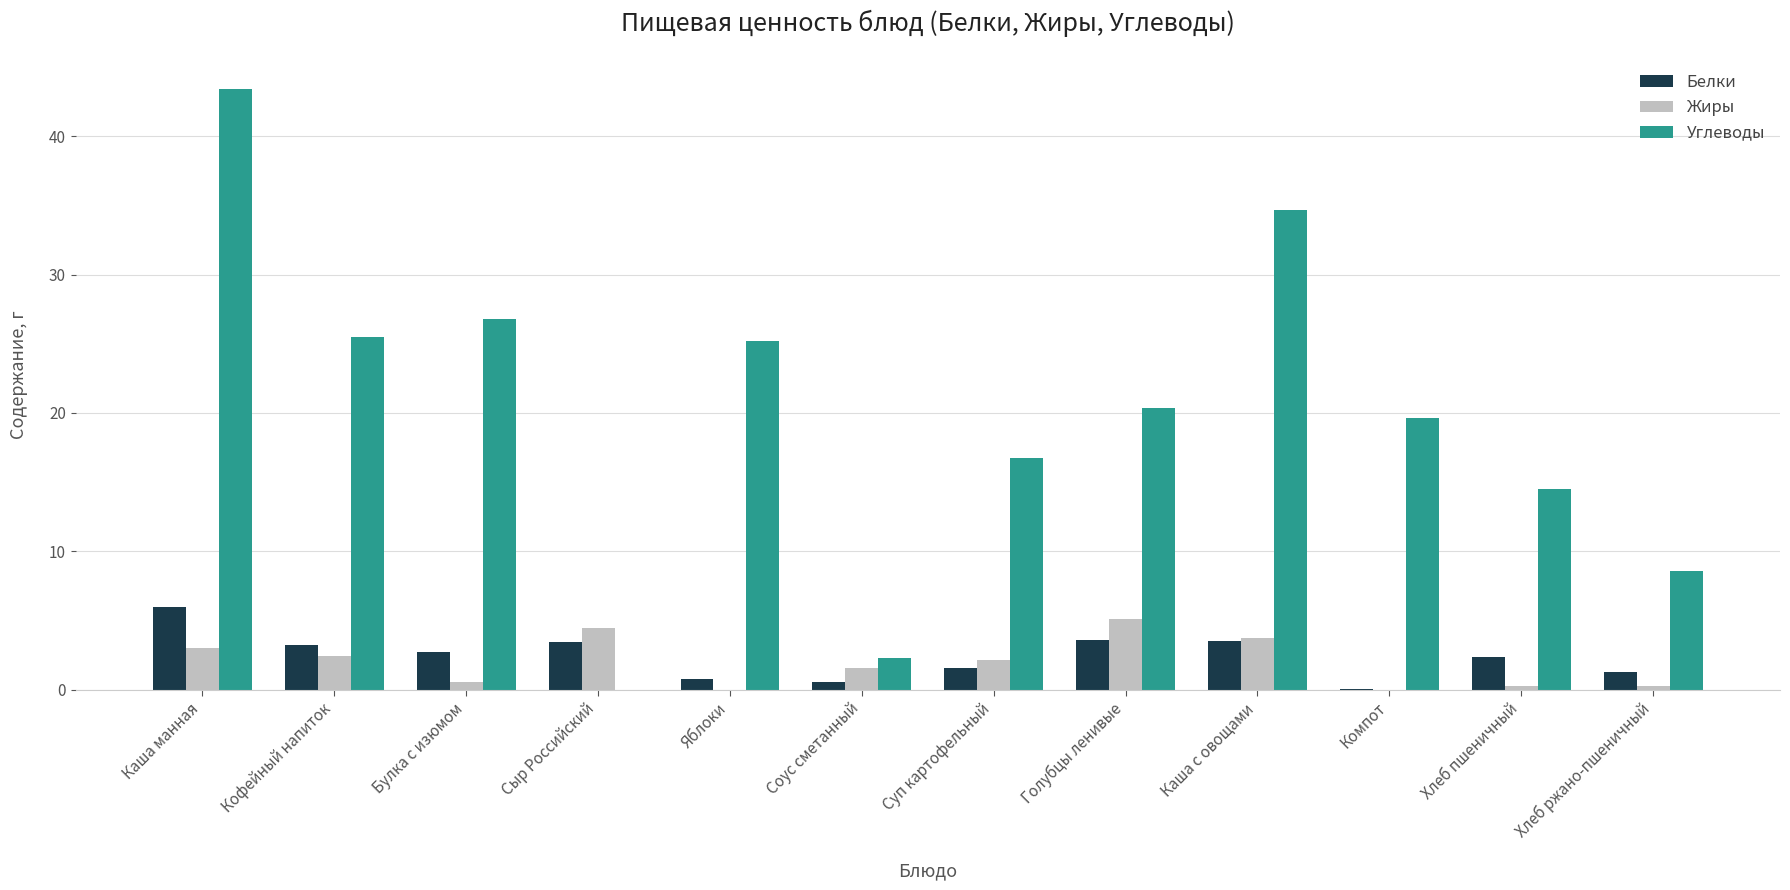

What are all the series names shown in the legend?

Белки, Жиры, Углеводы